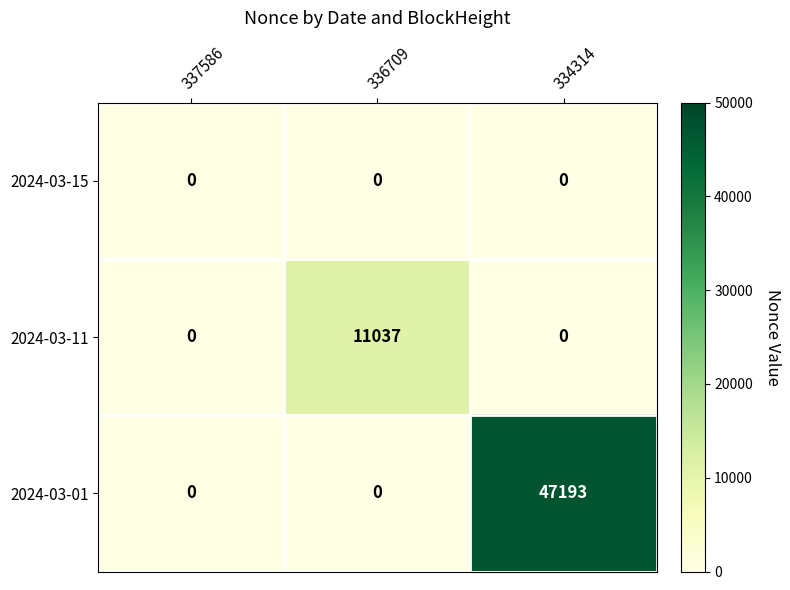

What is the total value across all series at 334314?

47193